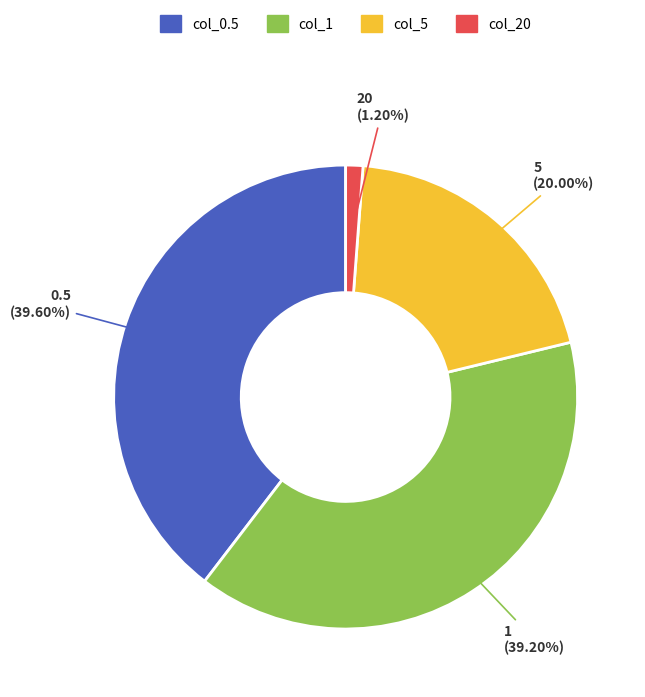

Which slice is the smallest?

20